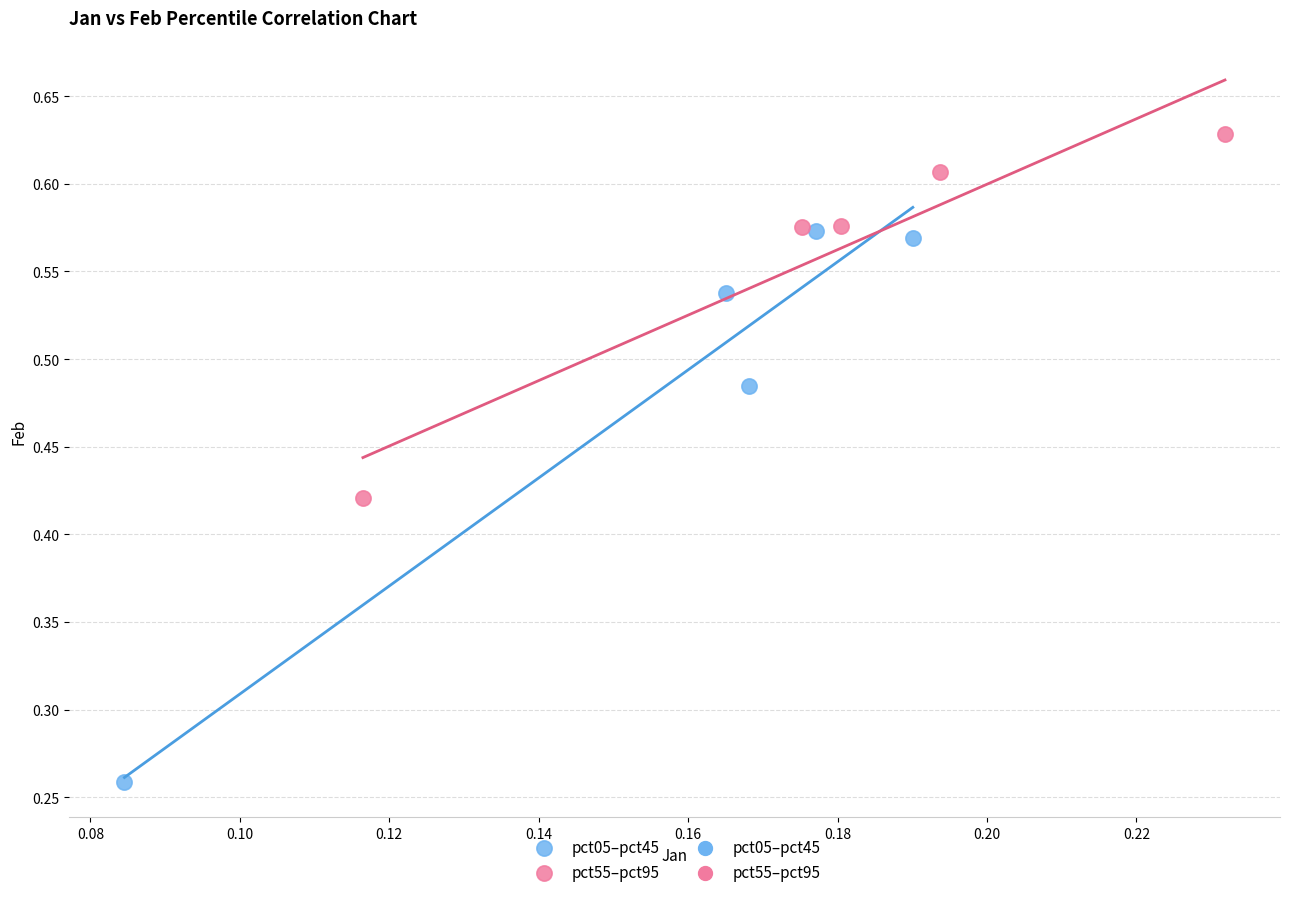

Which series reaches the minimum Y coordinate?

pct05–pct45